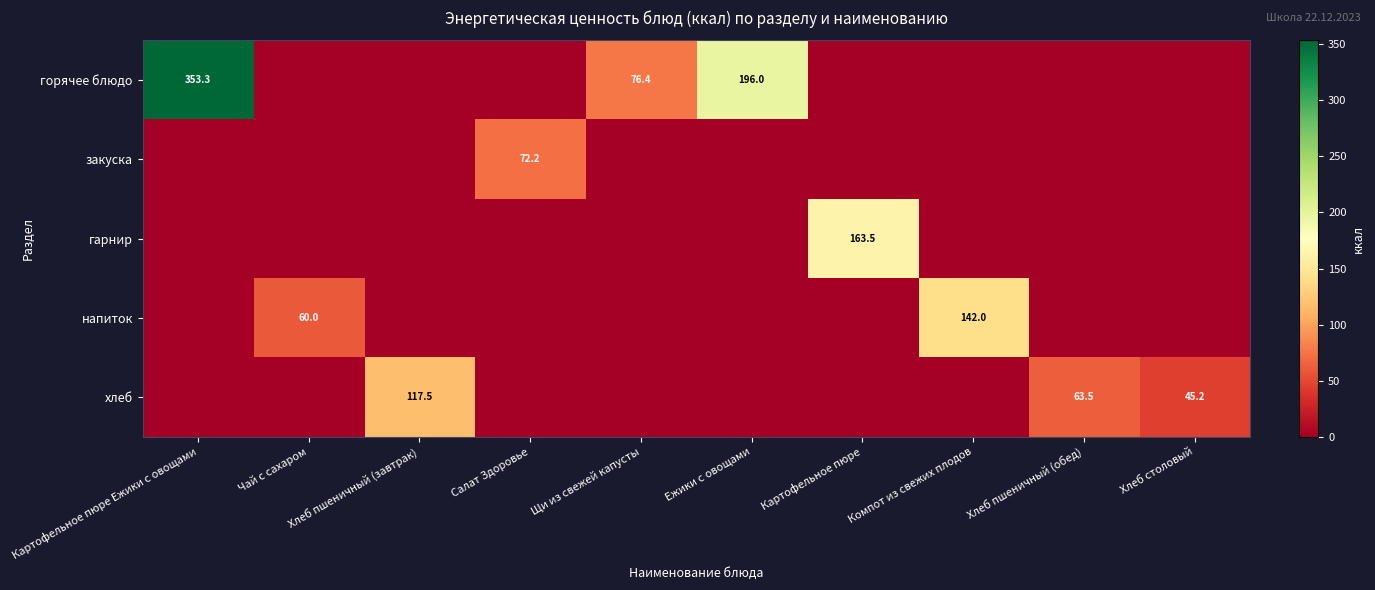

The value of горячее блюдо at Ежики с овощами is 341.5. True or false?

False